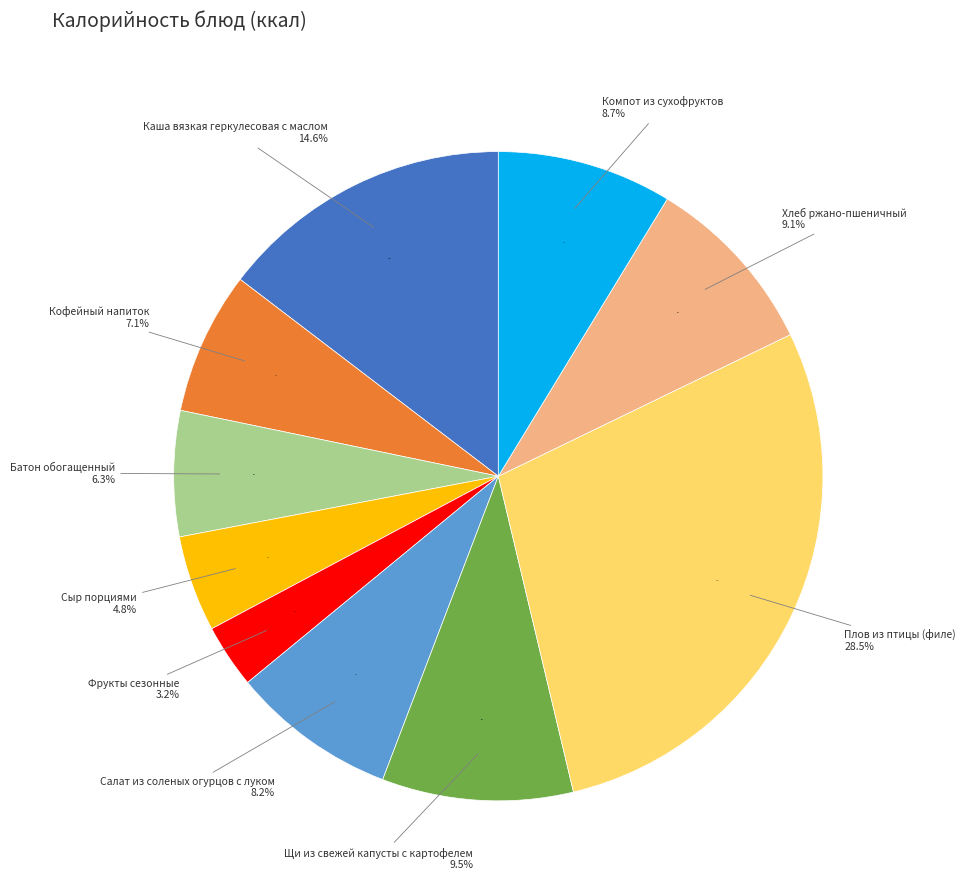

How many segments does this pie chart have?

10